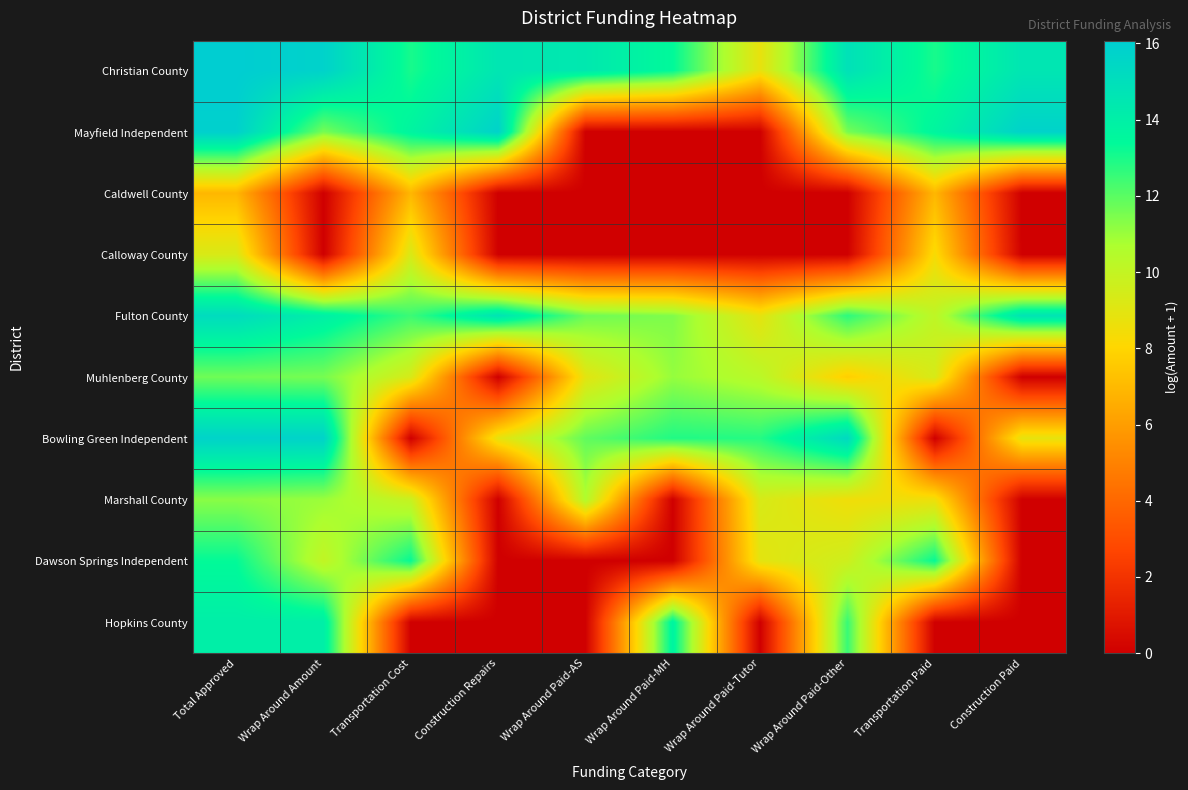

Which series has the largest range (max minus min)?

Mayfield Independent